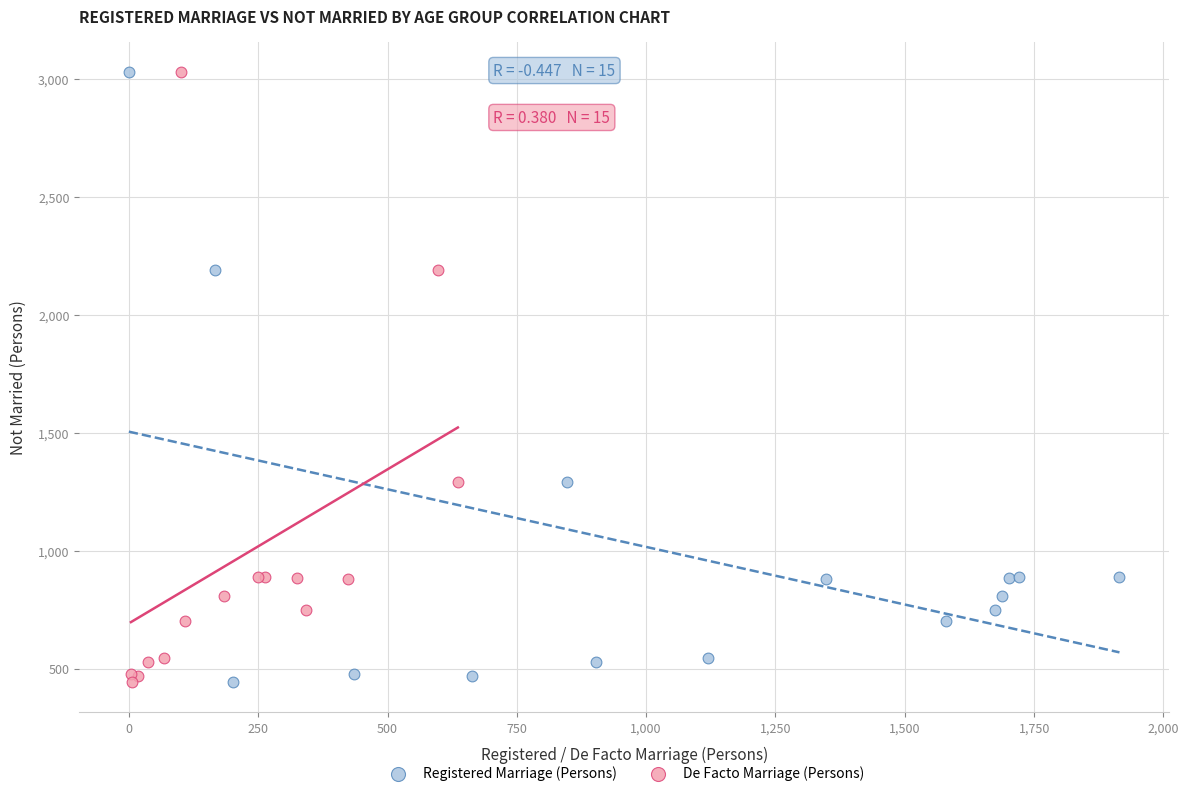

What are all the series names shown in the legend?

Registered Marriage (Persons), De Facto Marriage (Persons)